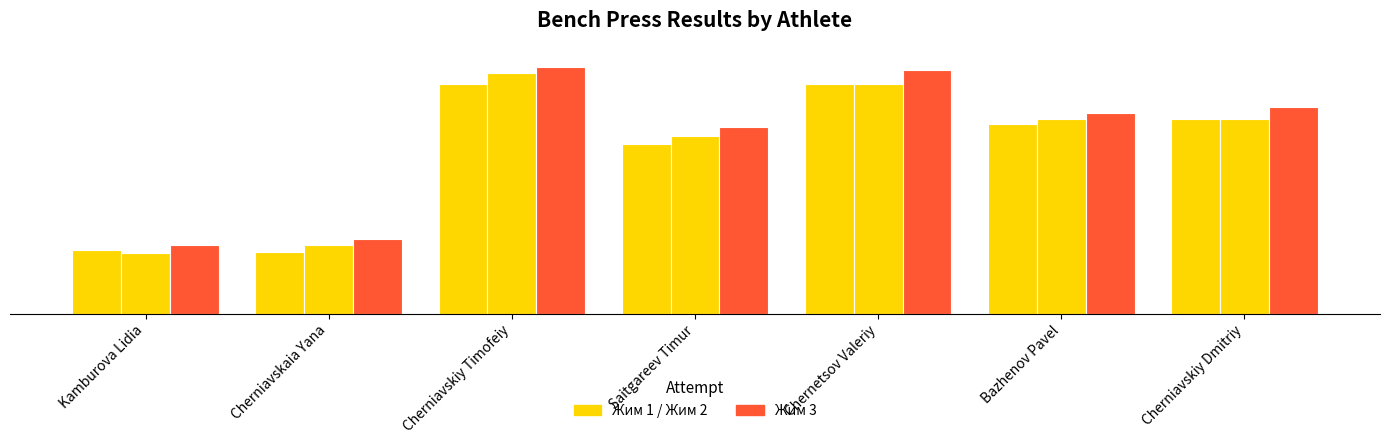

Which has a higher value, Cherniavskaia Yana or Saitgareev Timur?

Saitgareev Timur